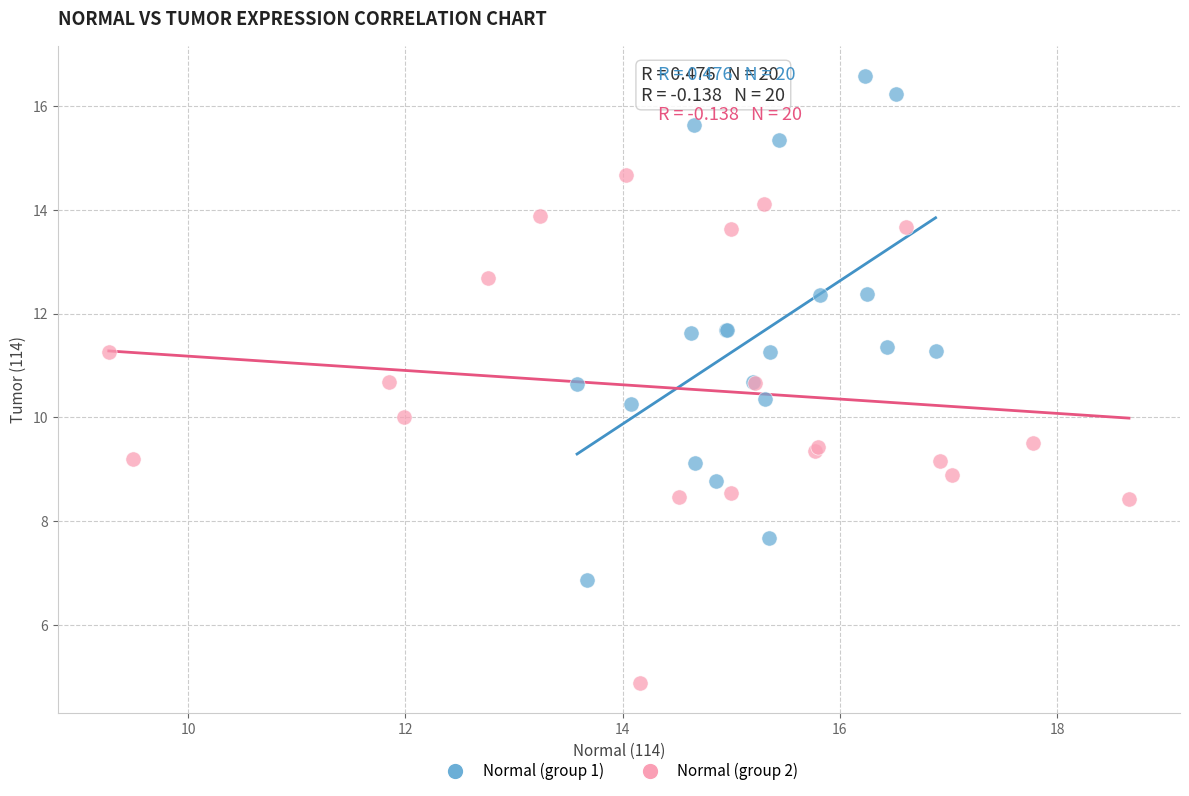

What are all the series names shown in the legend?

Normal (group 1), Normal (group 2)